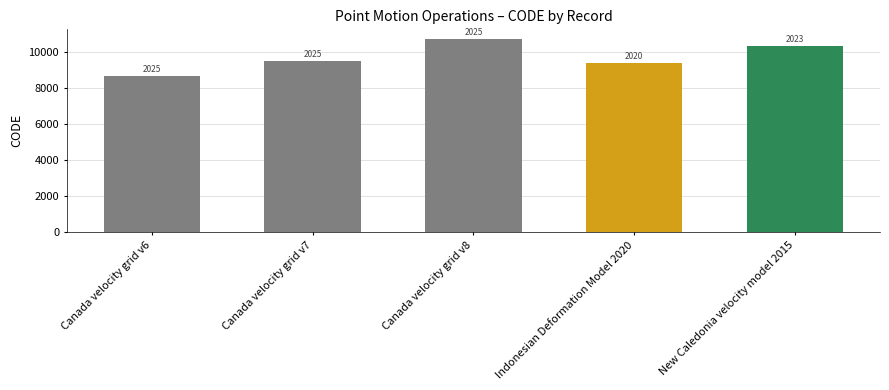

True or false: the data shows 10323 at New Caledonia velocity model 2015.

True